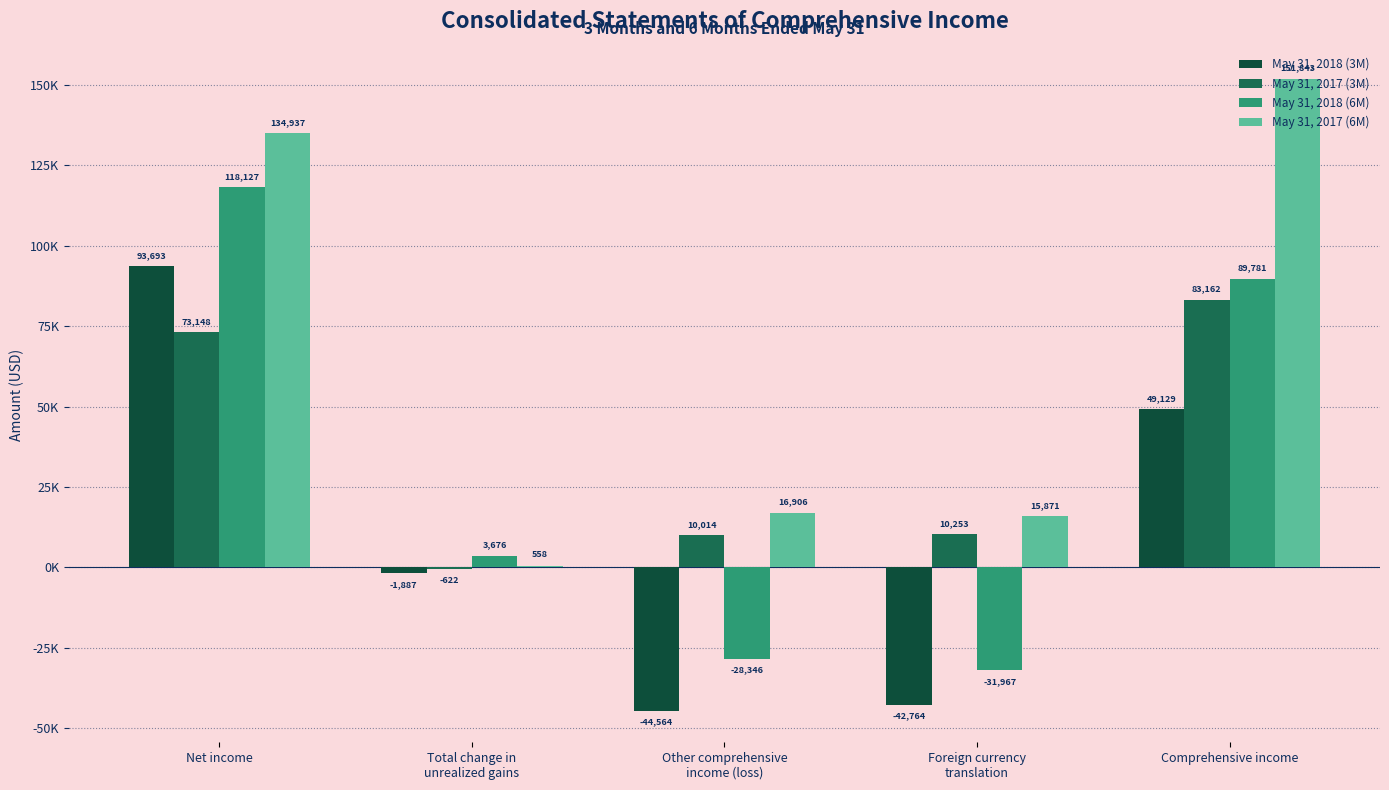

What position from the right is Other comprehensive
income (loss)?

3